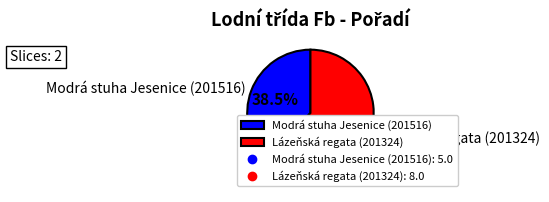

Is Lázeňská regata (201324) the majority of the pie?

Yes